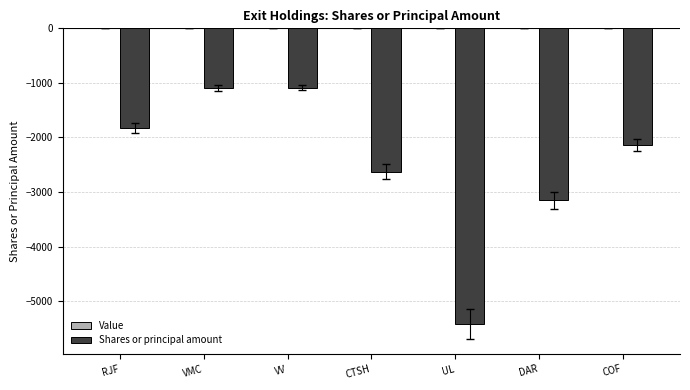

What is the label of the 7th bar from the right?

RJF